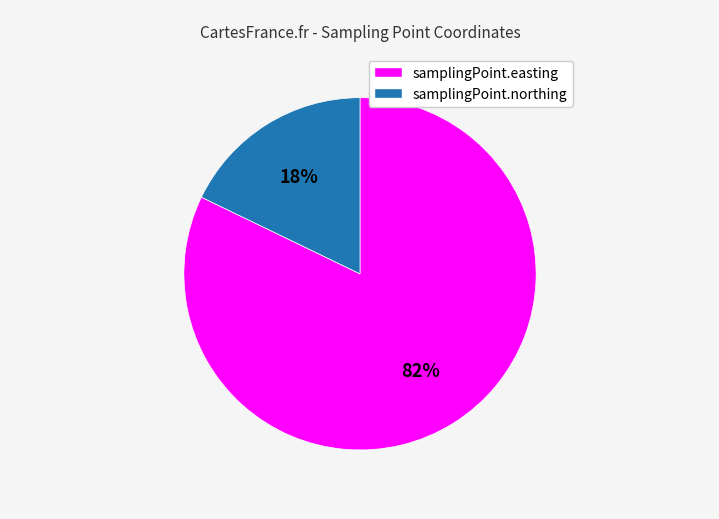

What percentage is the samplingPoint.easting slice, to the nearest percent?

82%